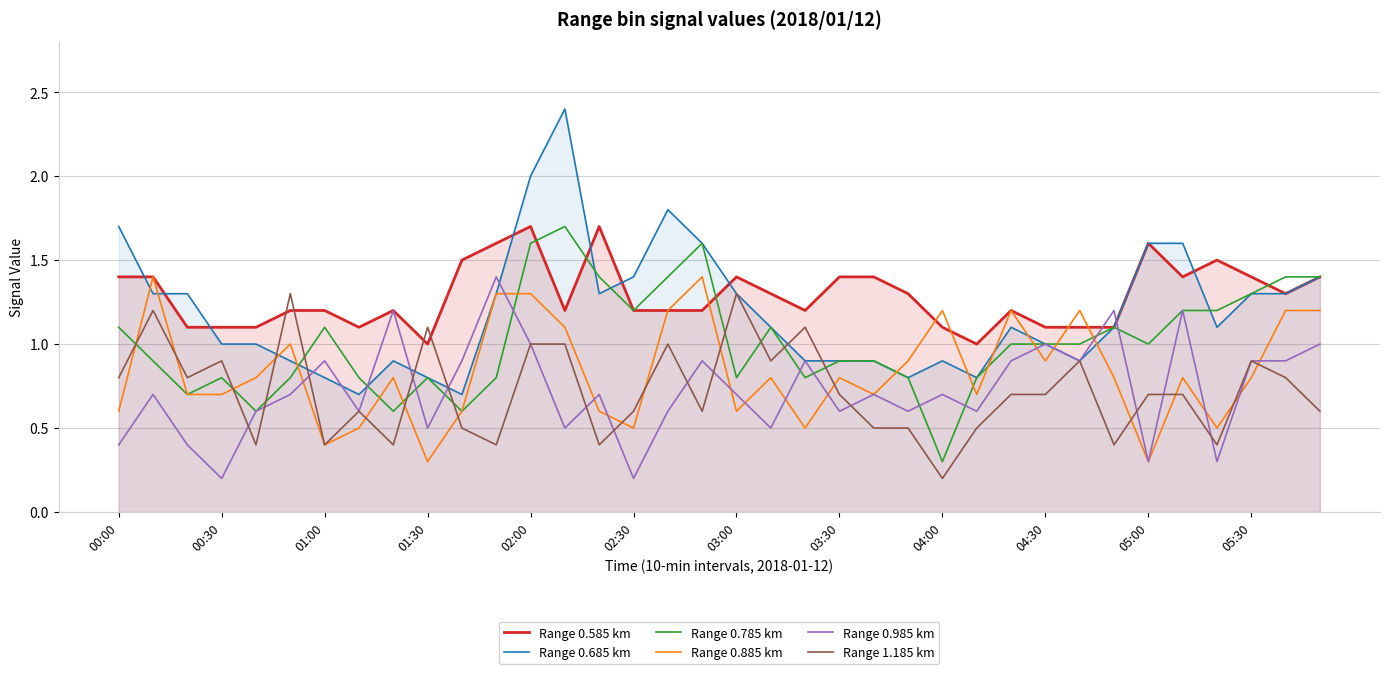

Is it true that Range 0.985 km equals 0.4 at 03:00?

False